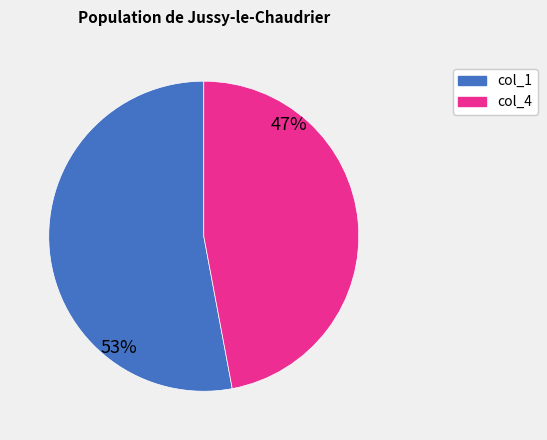

To the nearest percent, what is the difference between the largest and smallest slice percentages?

6%